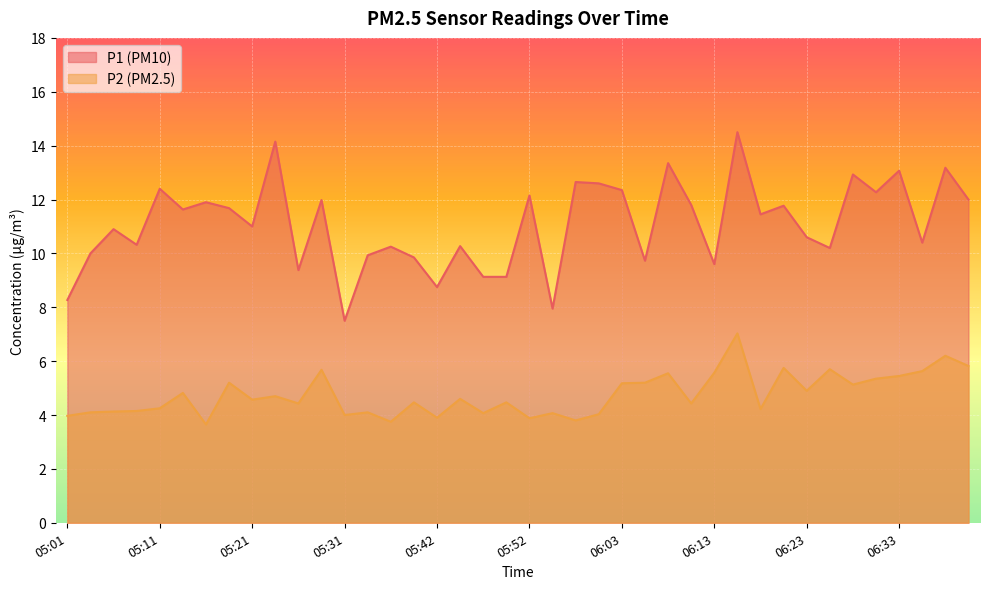

At which category does P1 reach its first local peak?

05:06